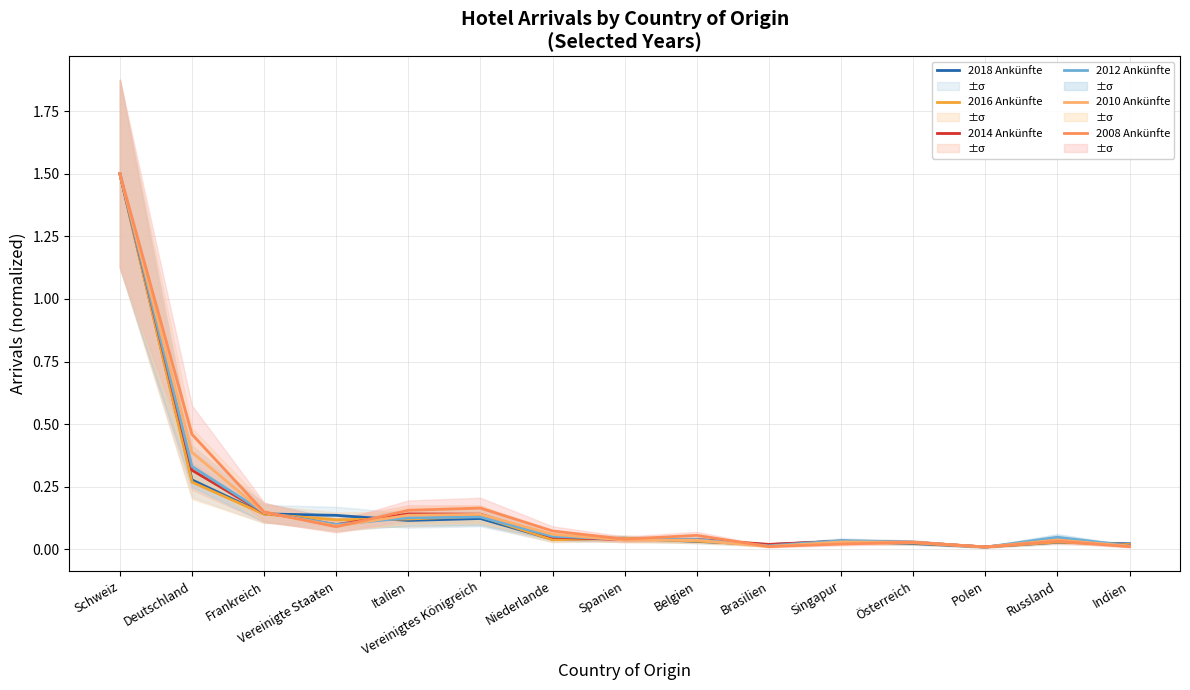

Where do 2014 Ankünfte and 2010 Ankünfte first cross each other?

Frankreich and Vereinigte Staaten